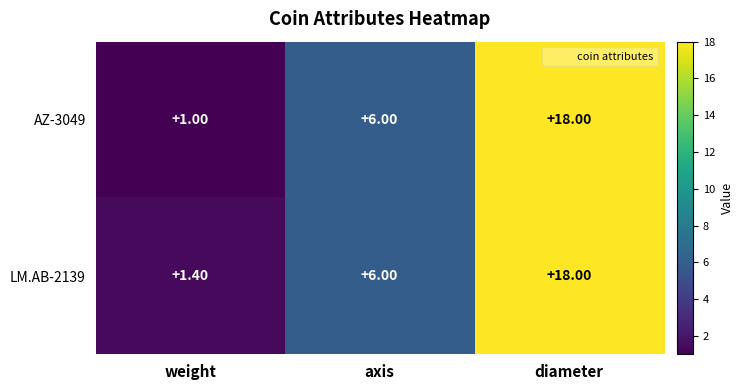

At which label is LM.AB-2139 closest to 9?

axis